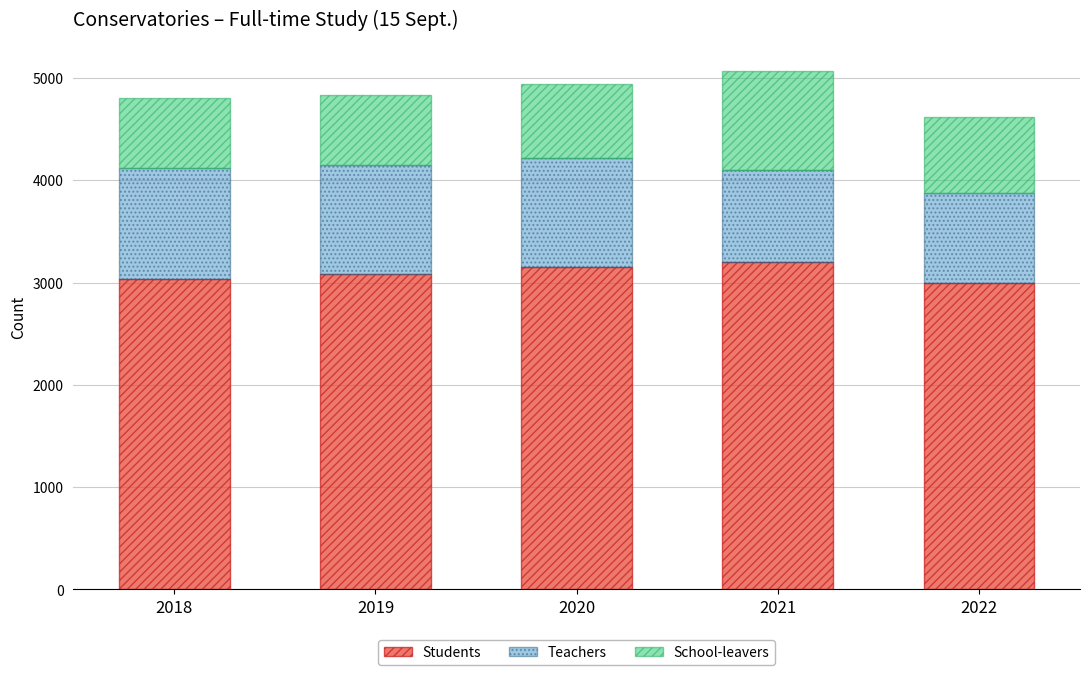

What is the maximum value for Students?

3197